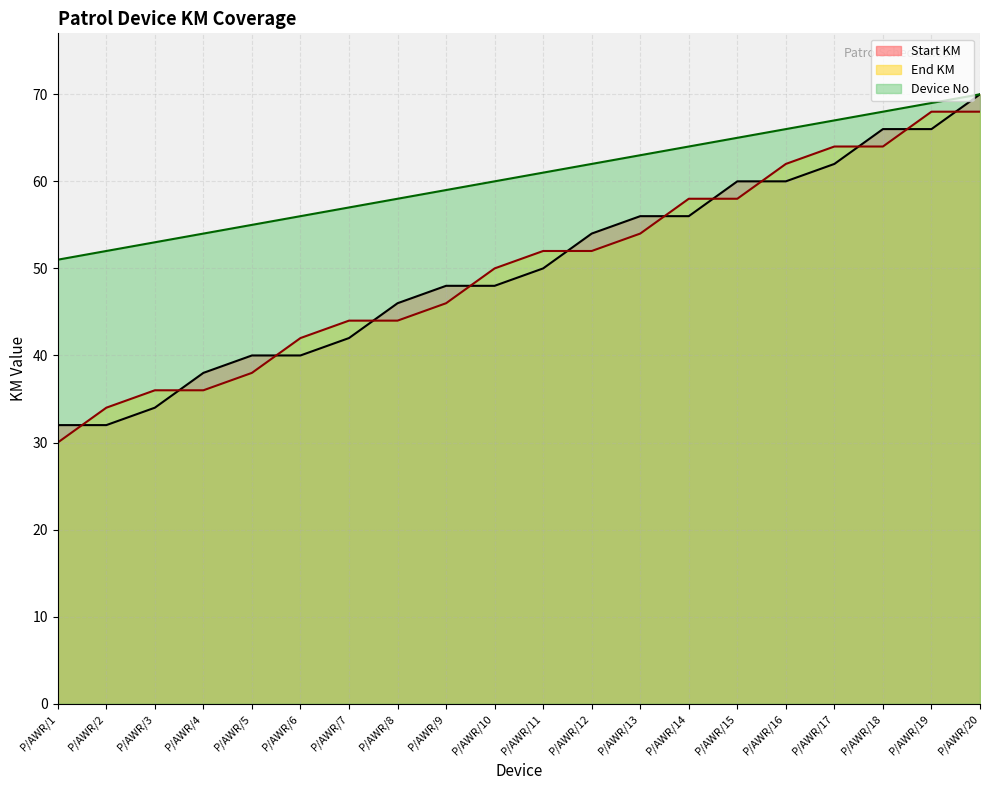

At P/AWR/3, list the series in order from smallest to largest.

Start KM, End KM, Device No